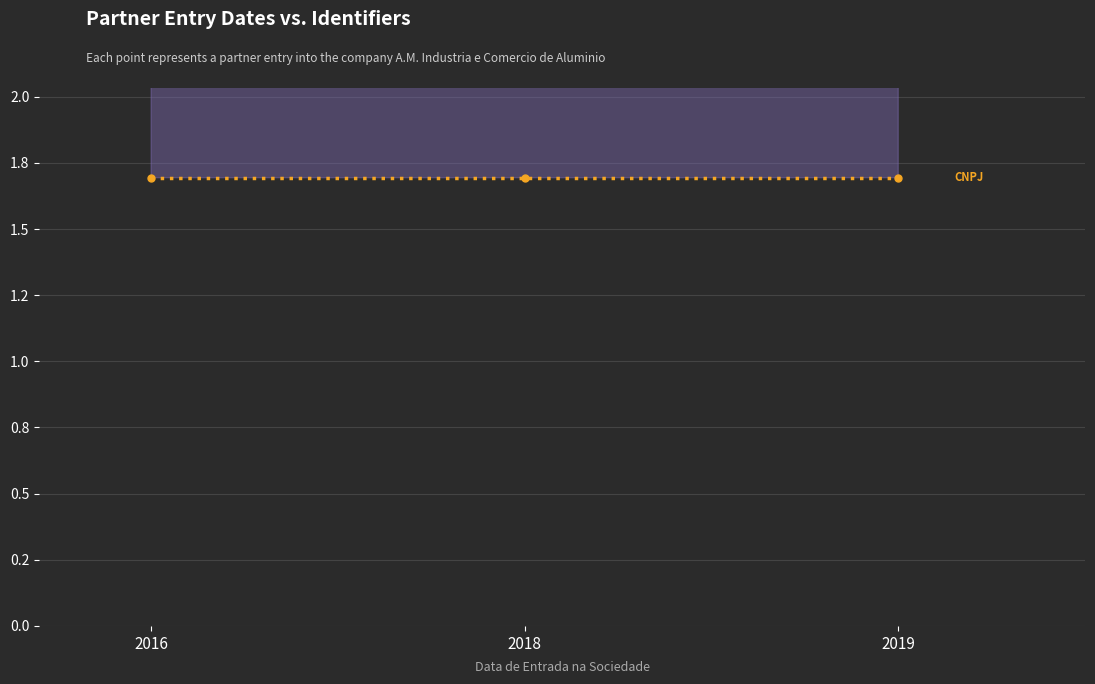

What is the value of the CNPJ point at the 2nd from the left?

1.7